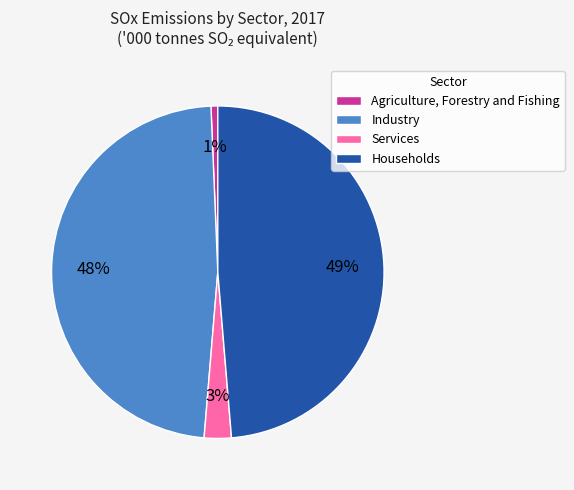

How many segments does this pie chart have?

4